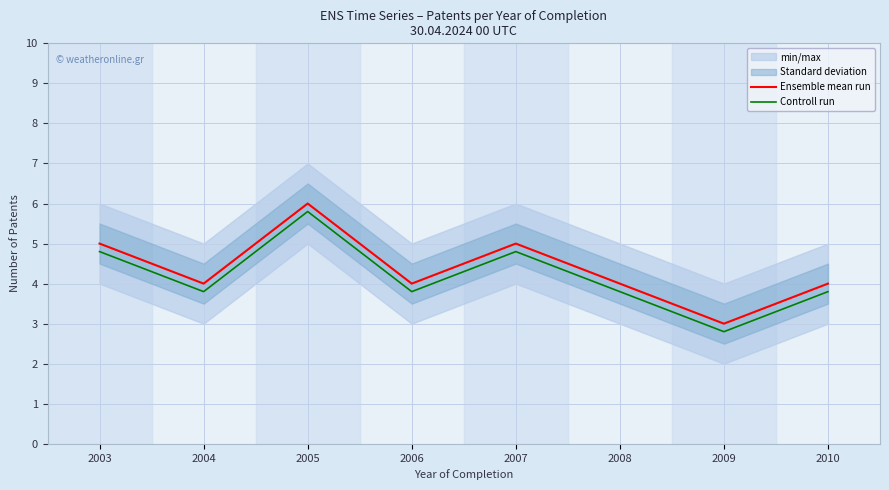

What is the sum of the Controll run values at 2009 and 2010?

6.6